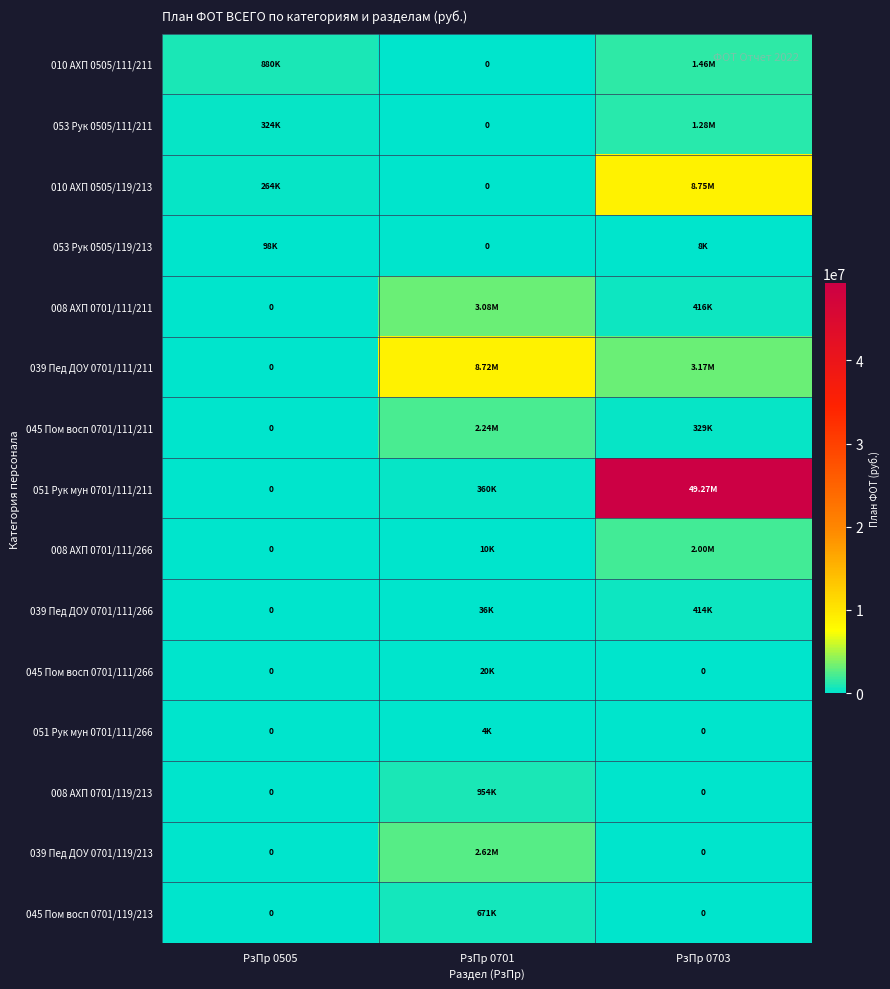

The 039 Пед ДОУ 0701/111/211 series shows 3172500.0 at РзПр 0703. True or false?

True